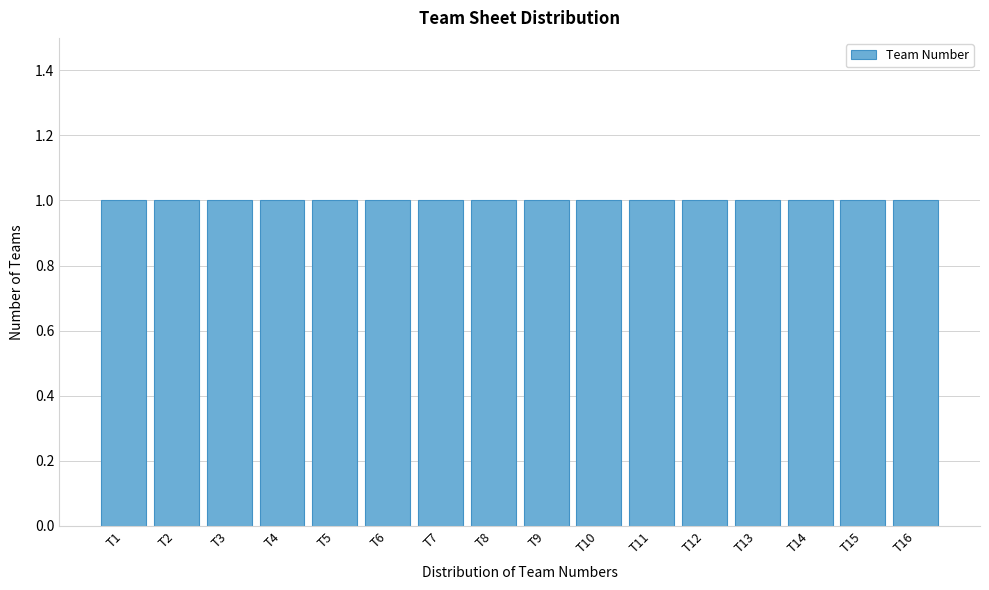

Reading left to right, transcribe this chart: for each bar, give the range it covers on the x-axis and its height. The values are not printed on the chart, so give them approximately, as read against the axis.

0.5 to 1.5: 1
1.5 to 2.5: 1
2.5 to 3.5: 1
3.5 to 4.5: 1
4.5 to 5.5: 1
5.5 to 6.5: 1
6.5 to 7.5: 1
7.5 to 8.5: 1
8.5 to 9.5: 1
9.5 to 10.5: 1
10.5 to 11.5: 1
11.5 to 12.5: 1
12.5 to 13.5: 1
13.5 to 14.5: 1
14.5 to 15.5: 1
15.5 to 16.5: 1